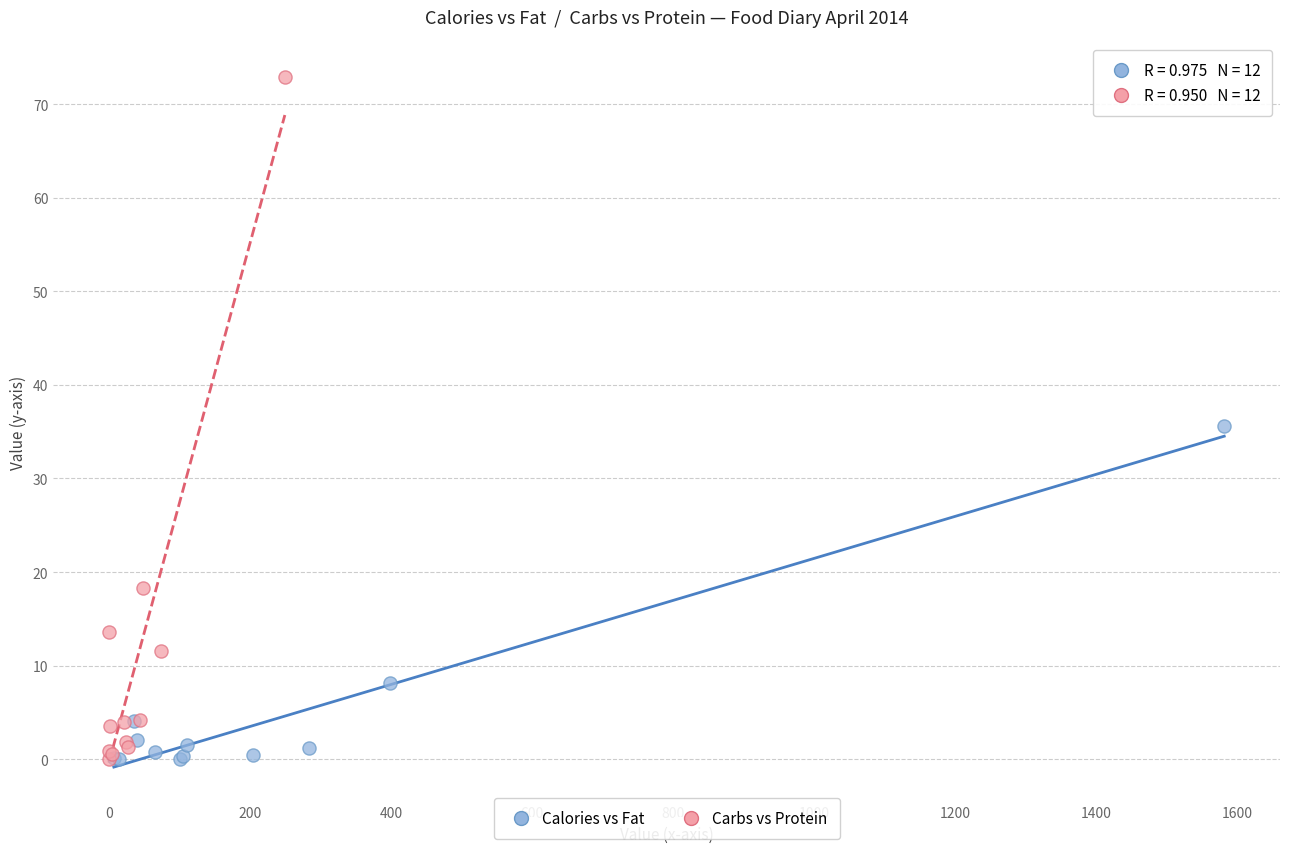

Which series contains the highest Y value?

Carbs vs Protein